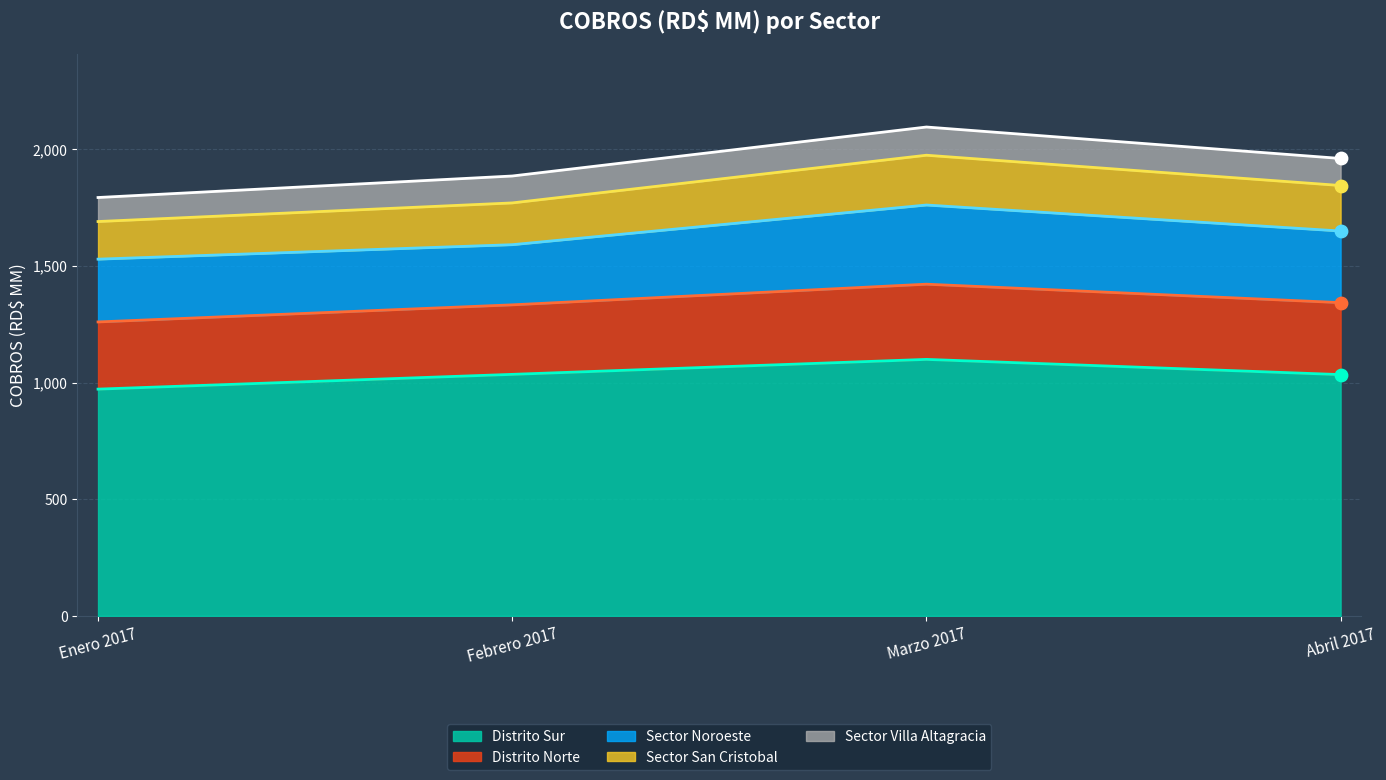

At how many categories does at least one series exceed 2062?

1